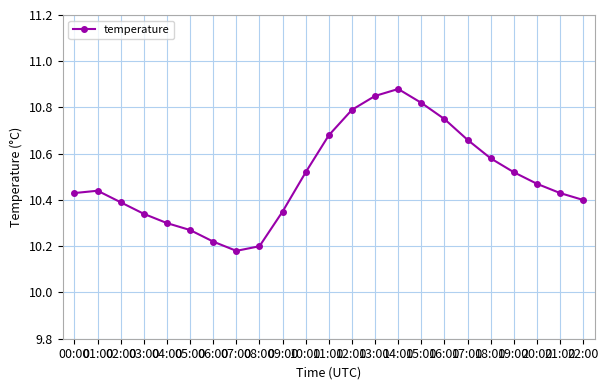

How many values are between 10 and 11?

23